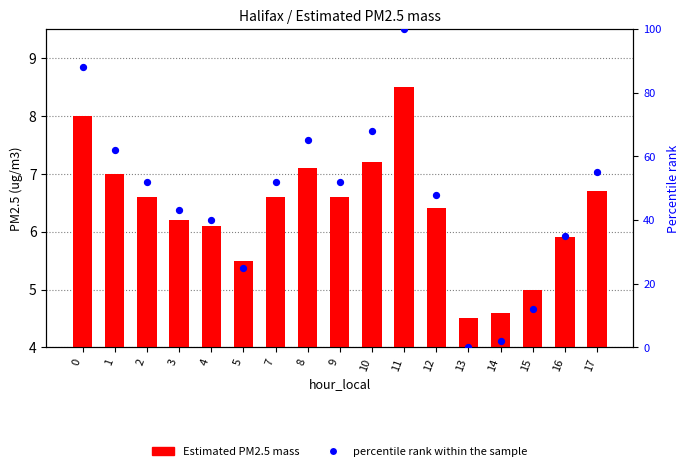

At which category is the sum across all series the highest?

11